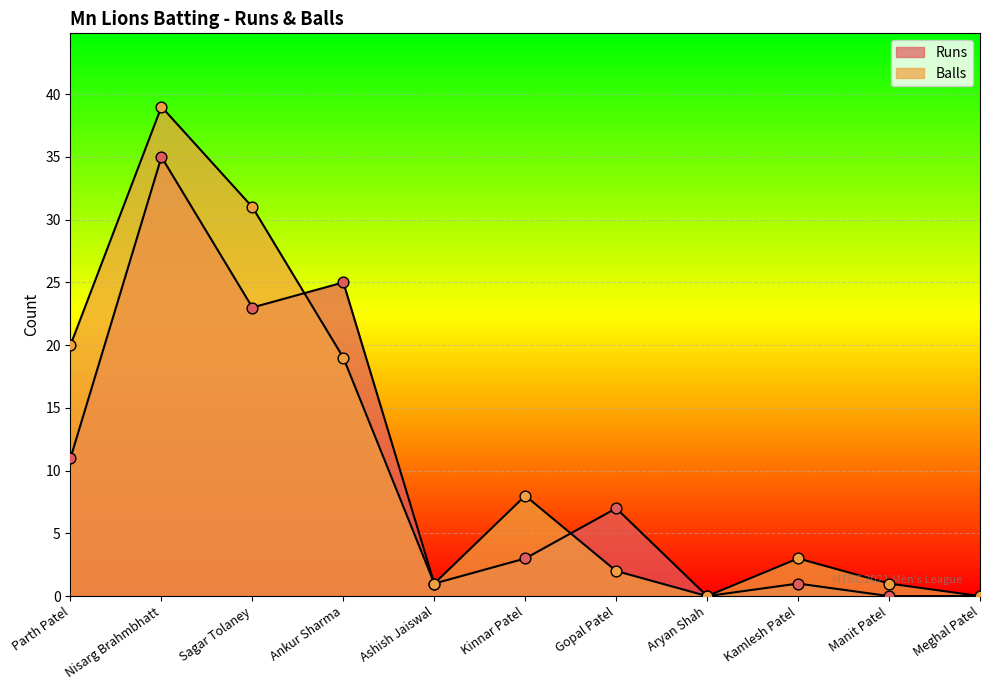

What is the total value across all series at Gopal Patel?

9